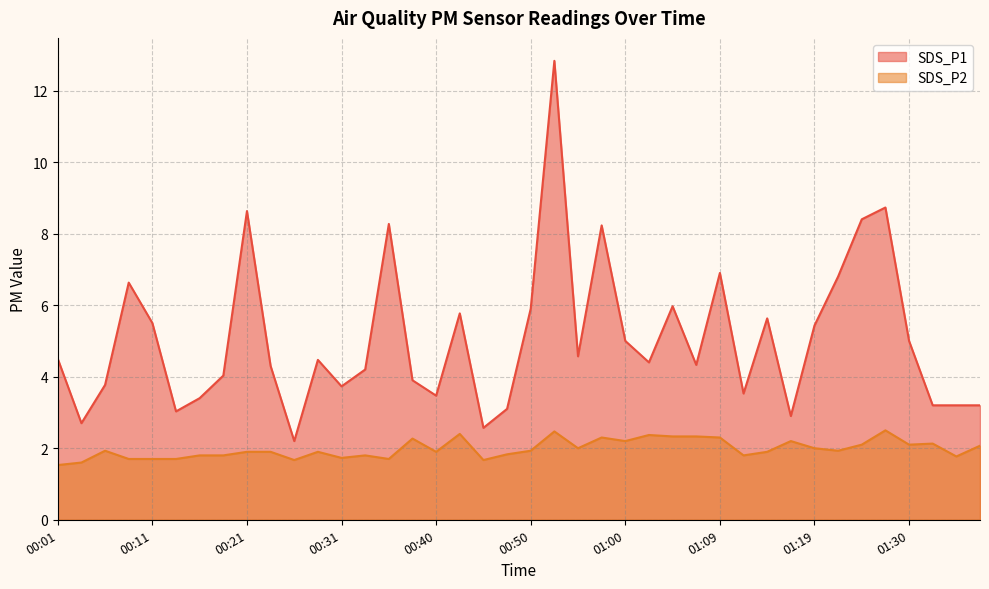

The SDS_P2 series shows 1.6 at 00:04. True or false?

True